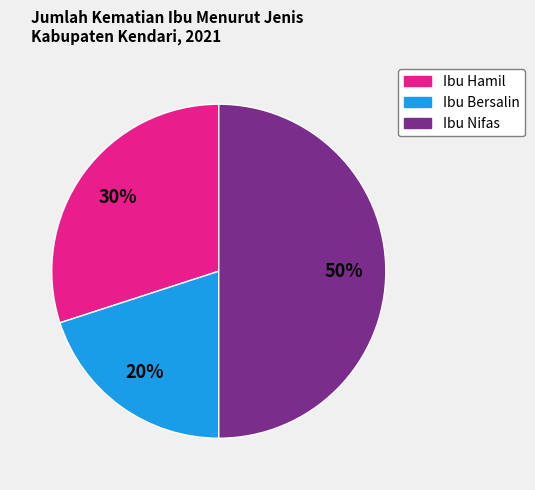

Is it true that Ibu Bersalin is 20% of the pie?

True